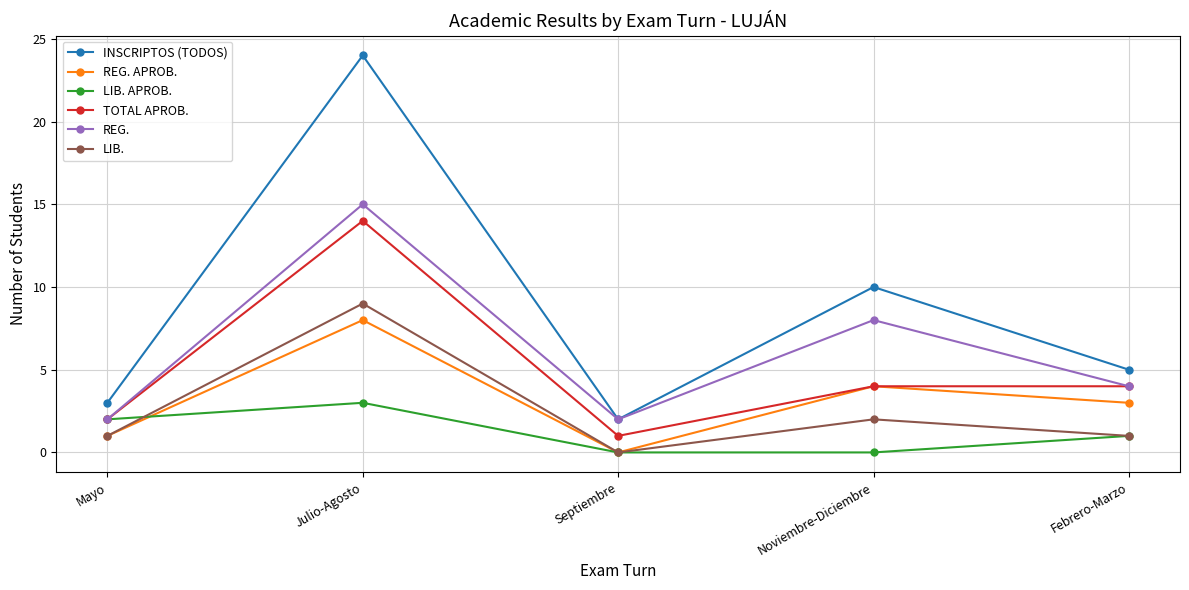

Where is INSCRIPTOS (TODOS) nearest to the value 13?

Noviembre-Diciembre